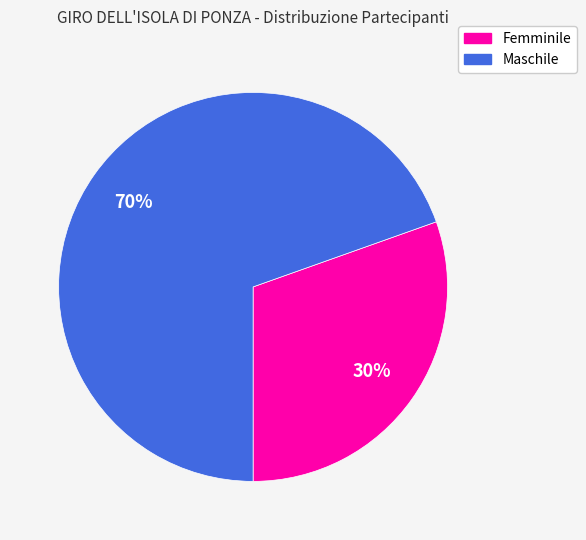

Do Maschile and Femminile together represent more than half of the pie?

Yes